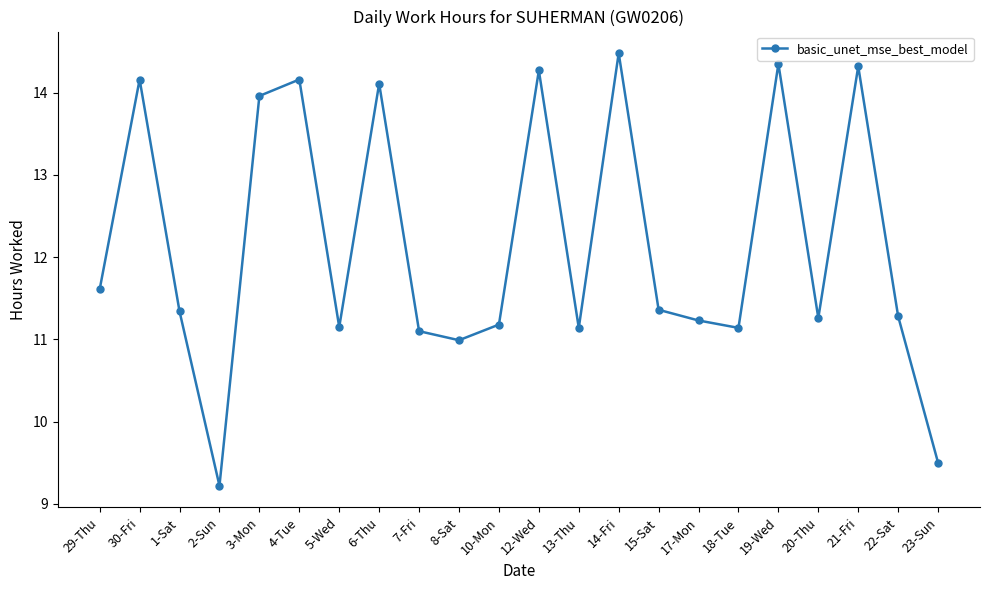

Where is the first local minimum?

2-Sun